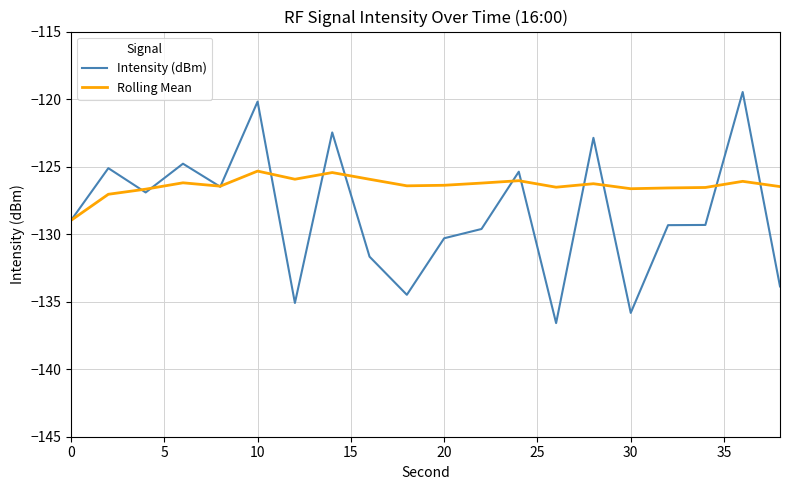

Which series has the largest total across all categories?

Rolling Mean